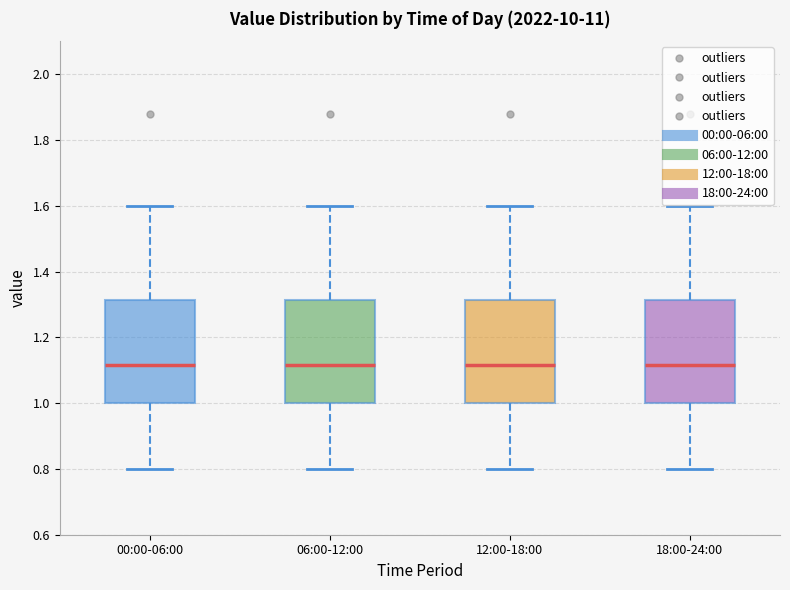

Where is the lower edge of the box for 12:00-18:00 on the y-axis? The values are not printed on the chart, so give them approximately, as read against the axis.

1.00